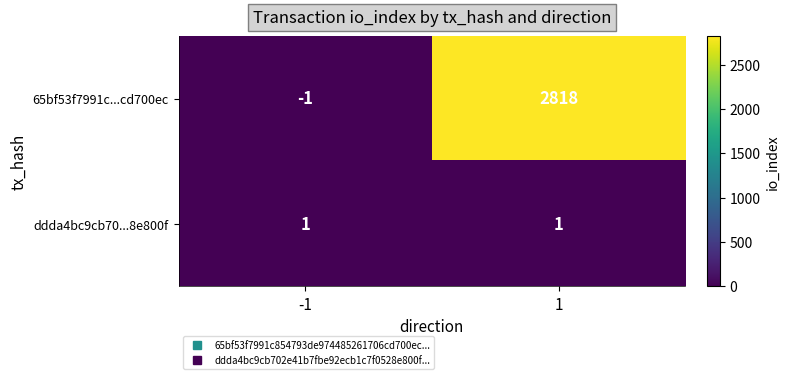

Rank the series at 1 from lowest to highest value.

ddda4bc9cb70...8e800f, 65bf53f7991c...cd700ec